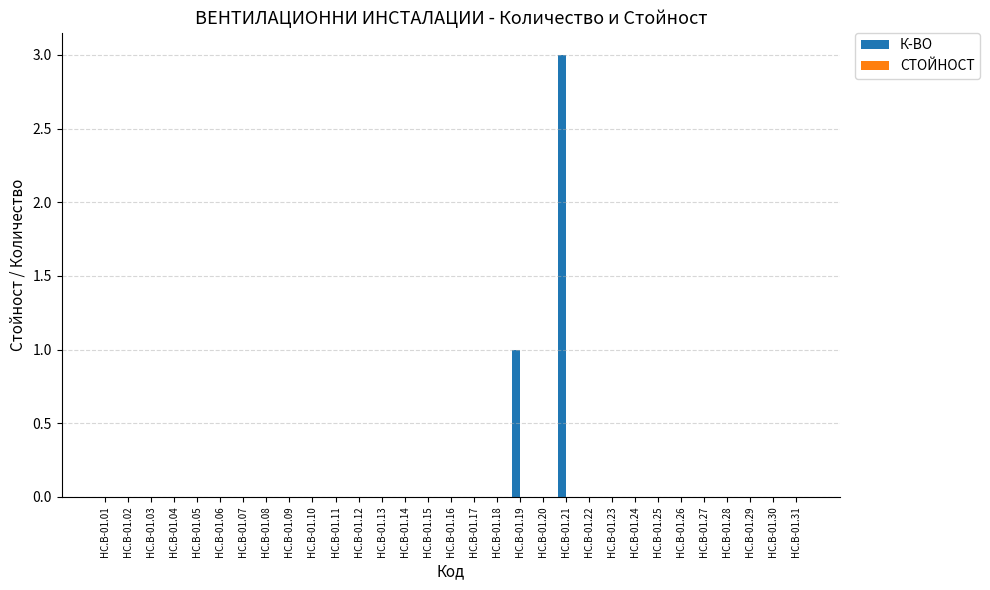

Which label corresponds to the largest value in the chart?

HC.B-01.21